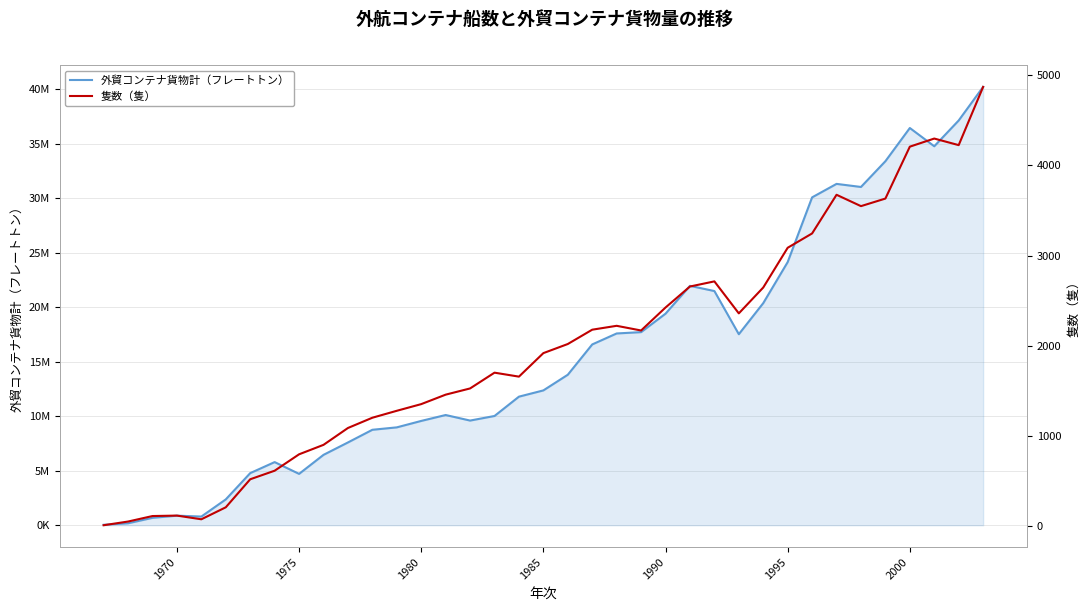

Is it true that 隻数（隻） equals 3302 at 1985?

False